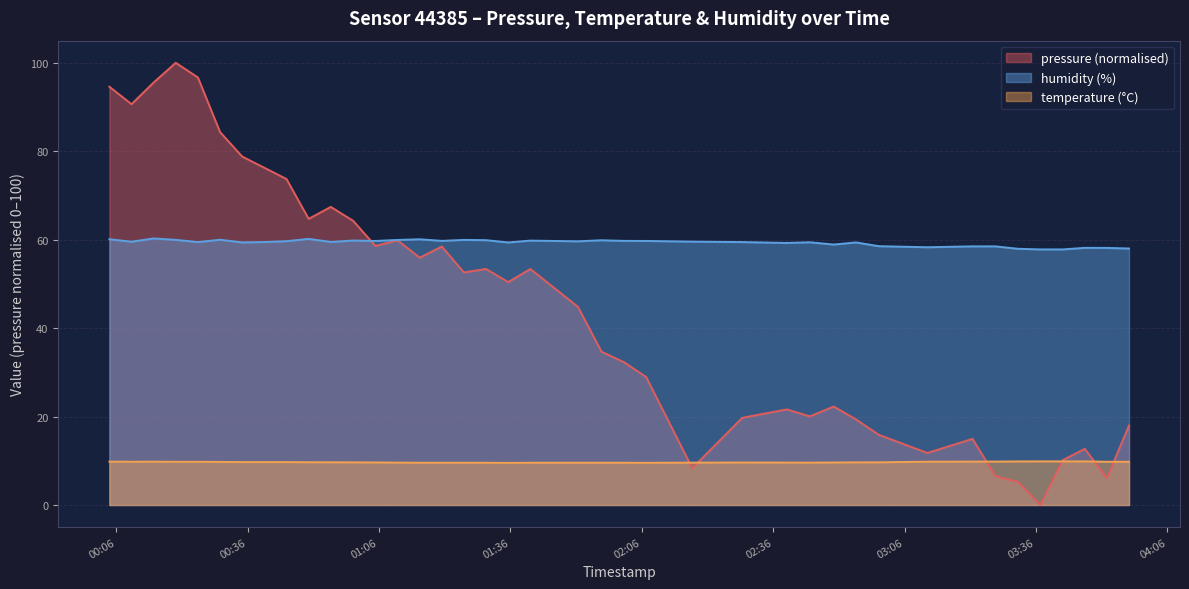

What is the difference between the maximum and minimum values in the pressure series?

100.0